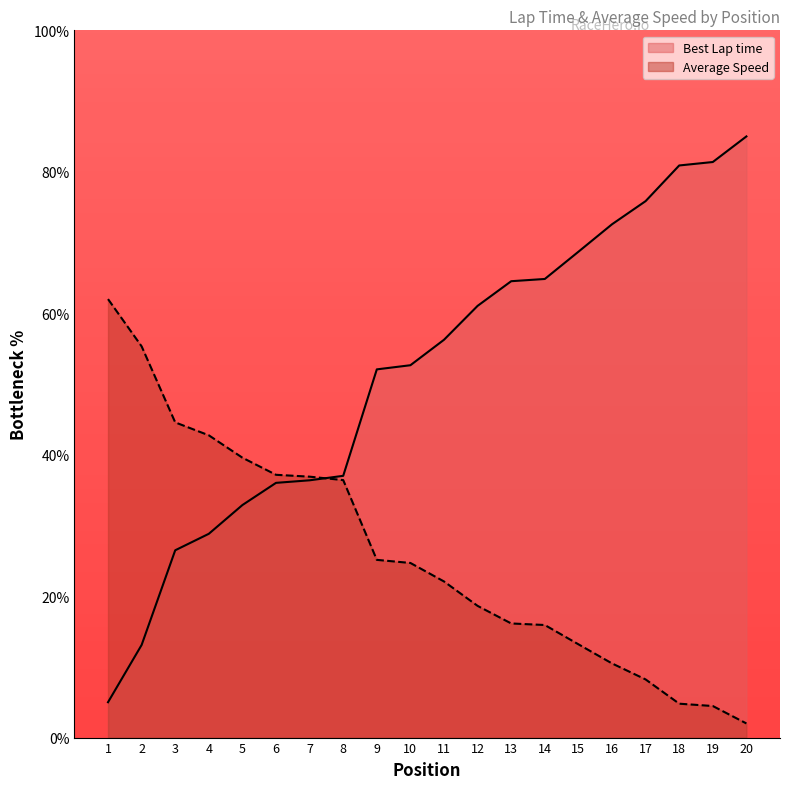

Which has a higher value, 19 or 12?

19